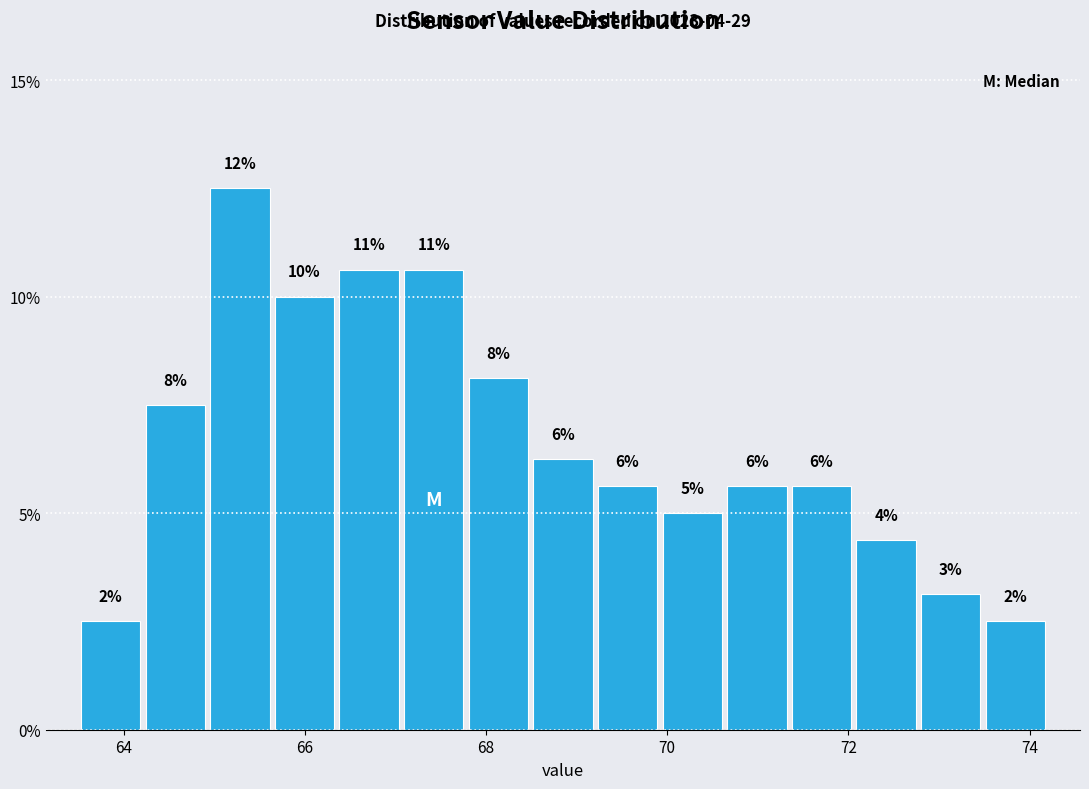

Read against the x-axis, roughly where is the centre of the tallest bar?

65.2